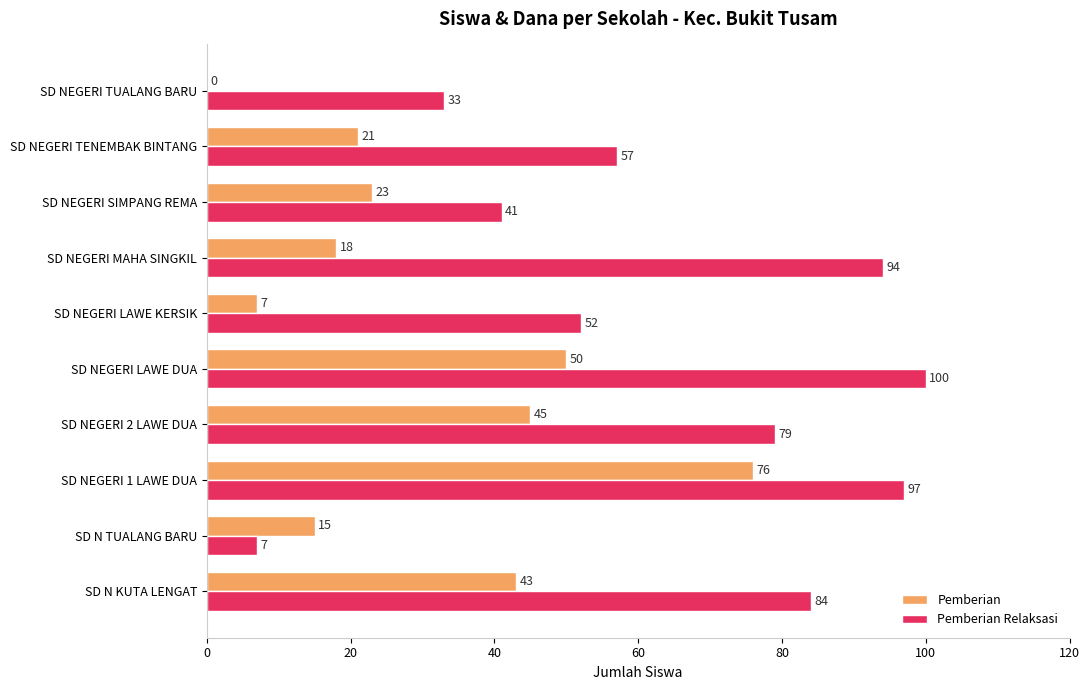

What is the greatest value displayed?

100